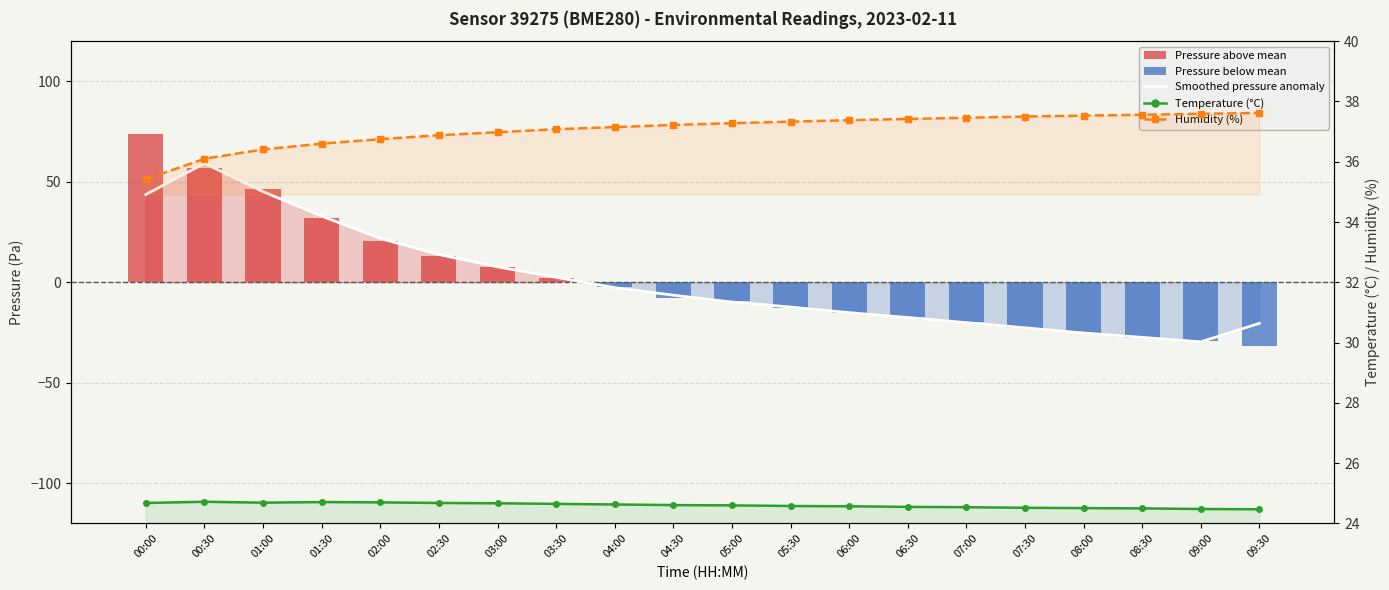

Which category has the lowest value in the Humidity (%) series?

00:00